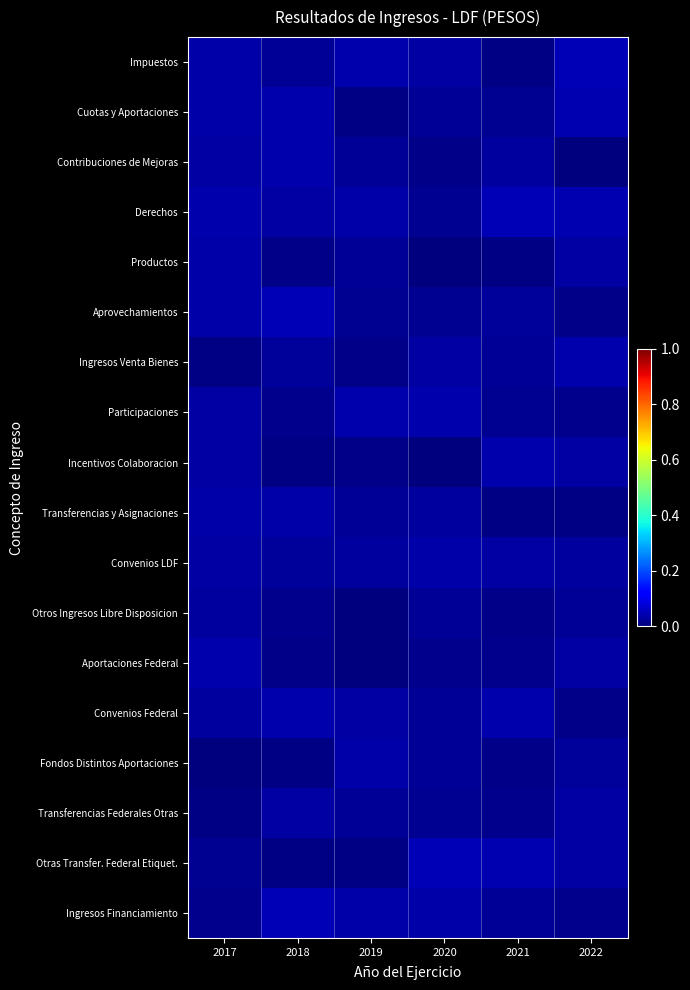

What is the total value across all series at 2021?

0.4